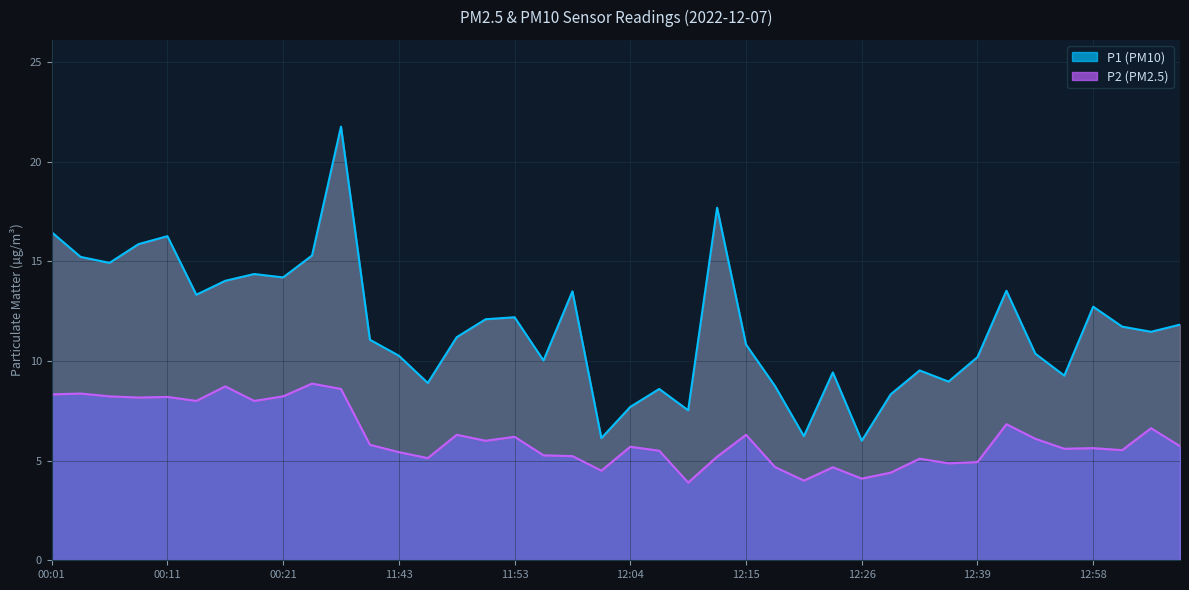

True or false: P1 and P2 intersect in this chart.

False